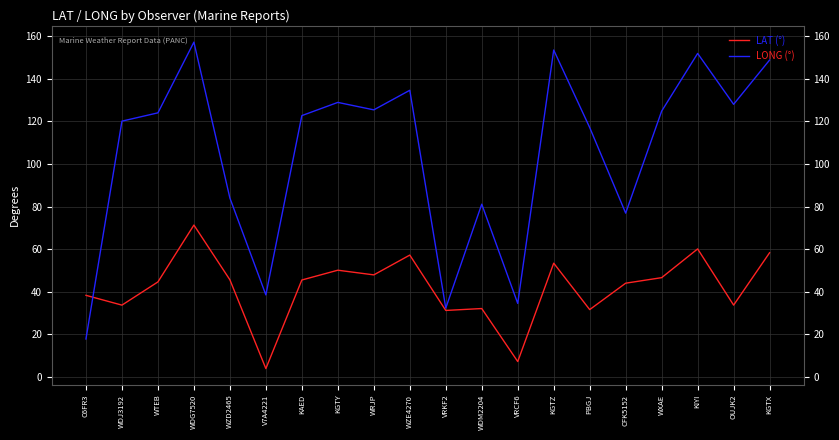

Rank the series by their average value, from highest to lowest.

LONG (°), LAT (°)